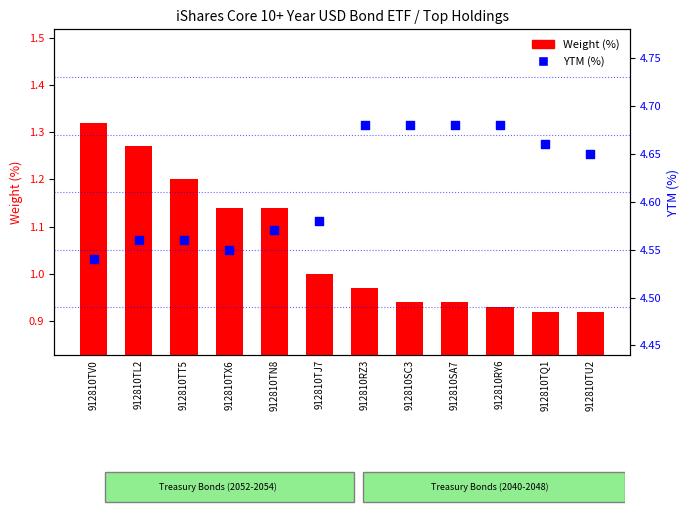

What are all the series names shown in the legend?

Weight (%), YTM (%)